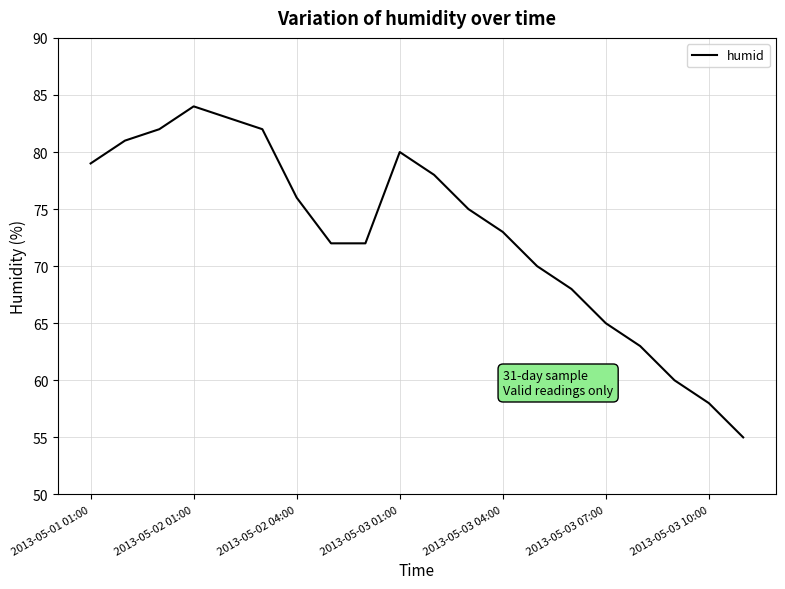

What is the smallest value displayed?

55